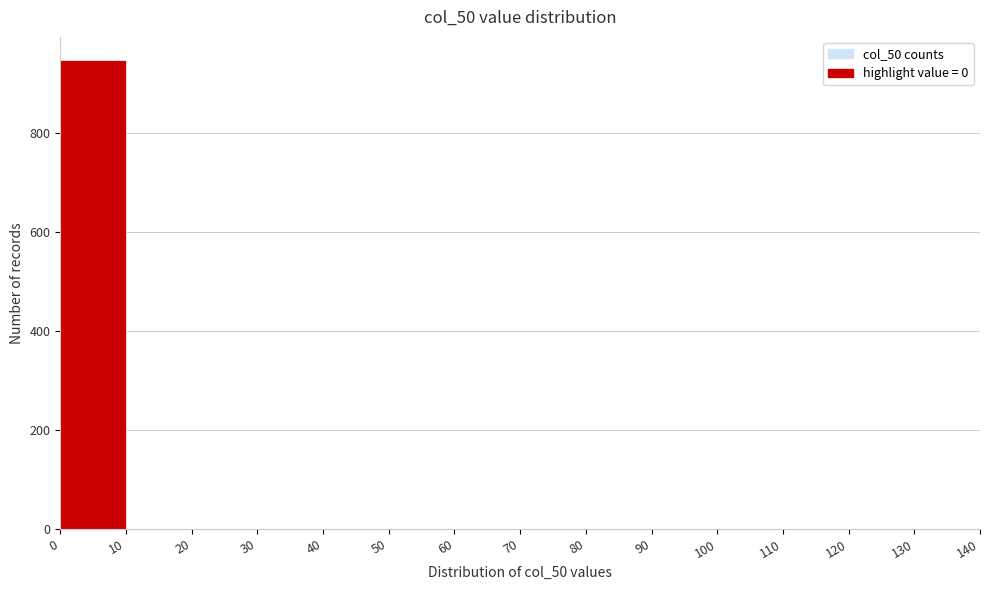

Over which range of the x-axis is the bar tallest?

0 to 10